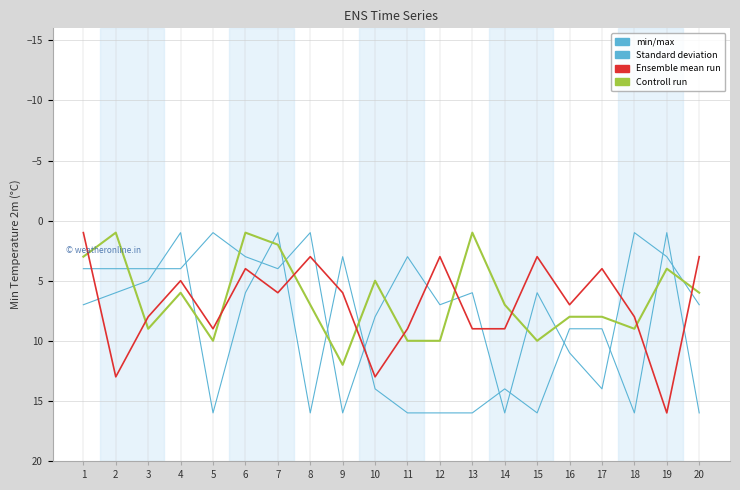

Which series has the largest total across all categories?

min/max